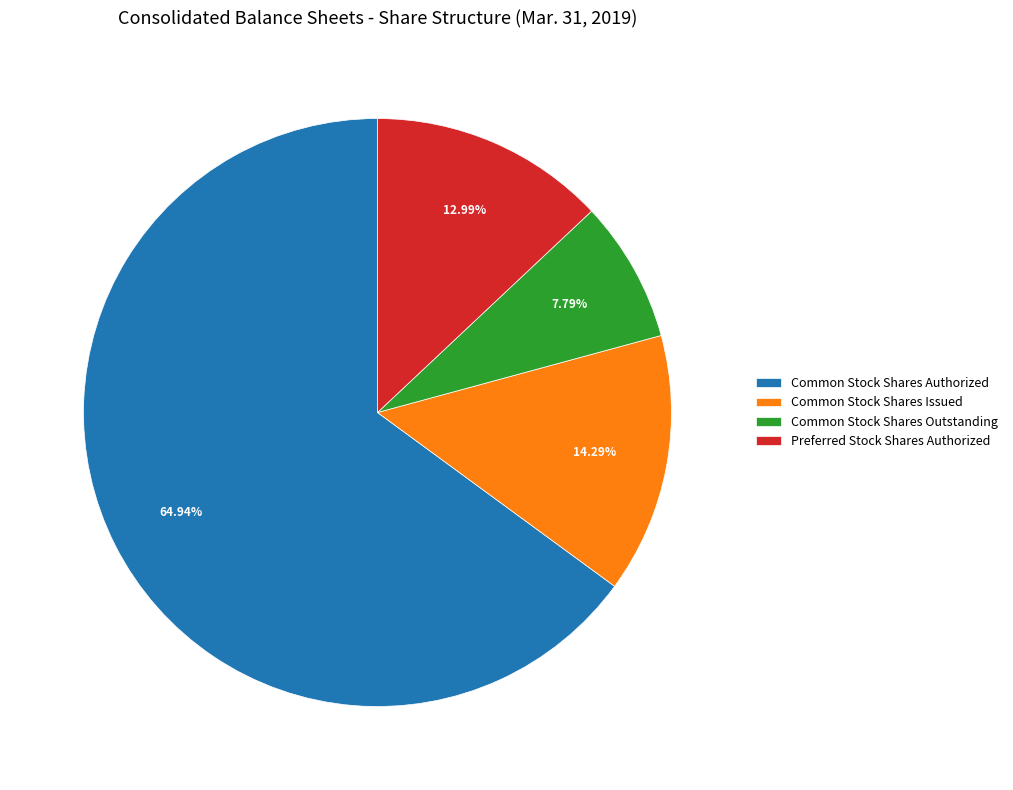

Which category has the smallest portion of the pie?

Common Stock Shares Outstanding